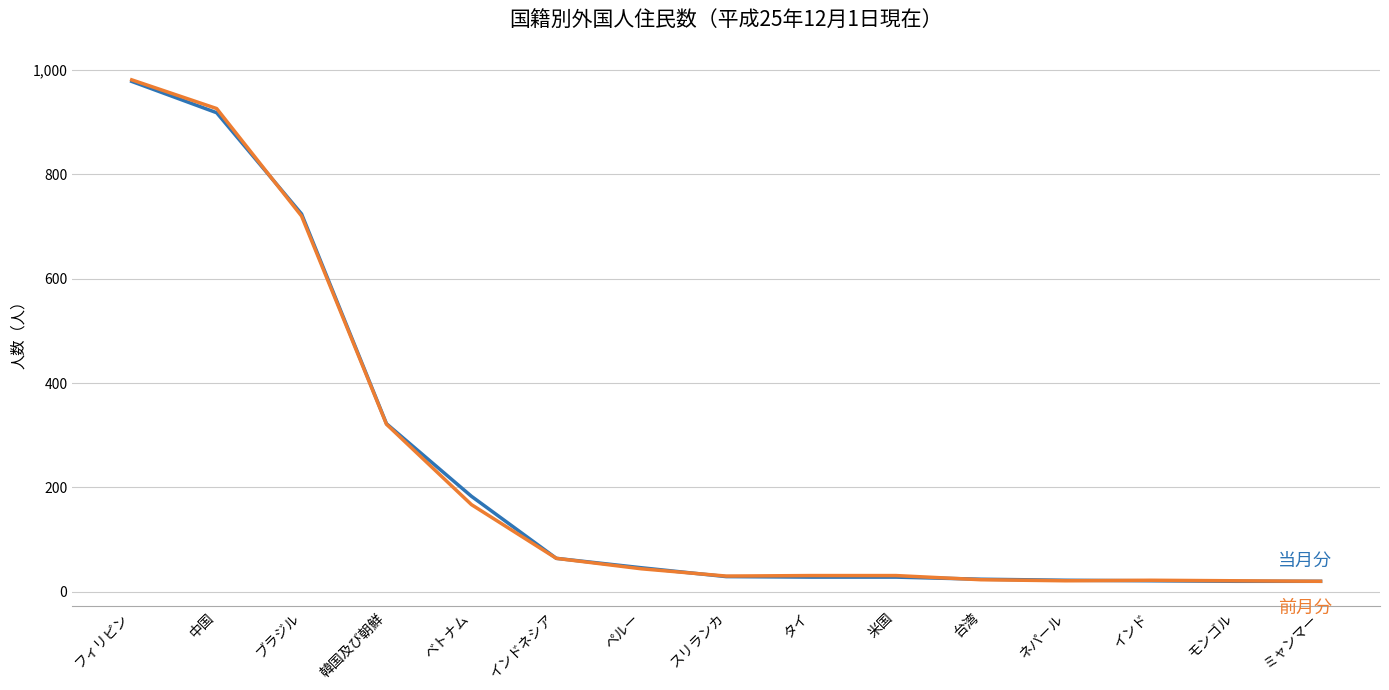

What is the spread (max minus min) of values at ベトナム?

16